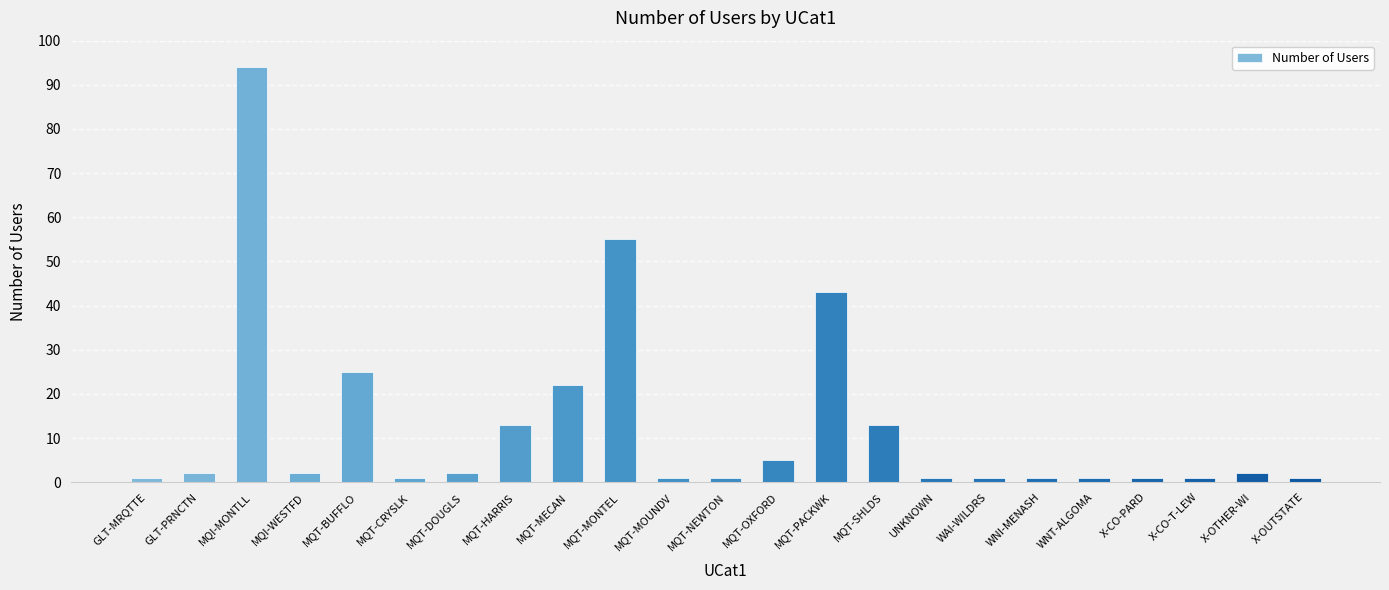

What is the label of the 13th bar from the right?

MQT-MOUNDV